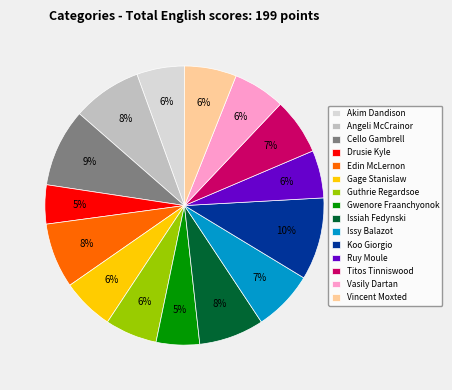

Is the sum of Drusie Kyle and Gage Stanislaw greater than half?

No